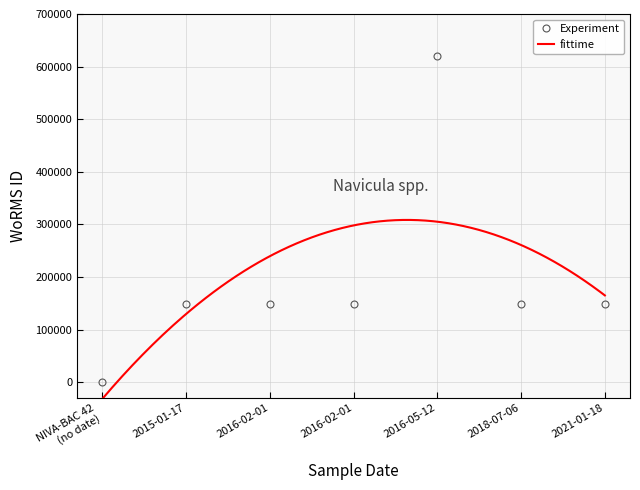

Reading right to left, transcribe all the data shown in this chart.

149142	149142	620796	149142	149142	149142	0